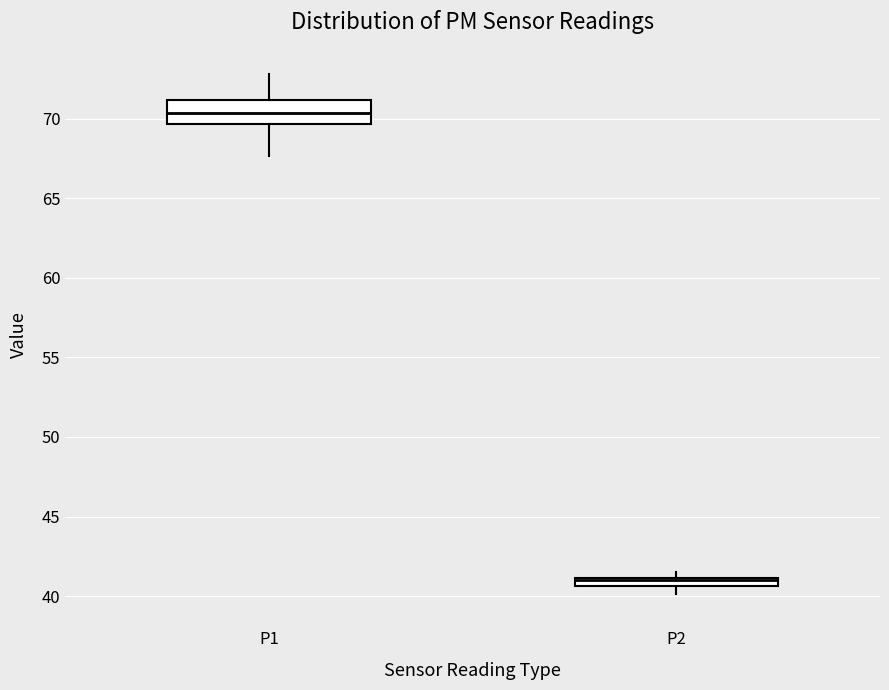

Comparing the boxes themselves (not the whiskers), which one is the tallest?

P1